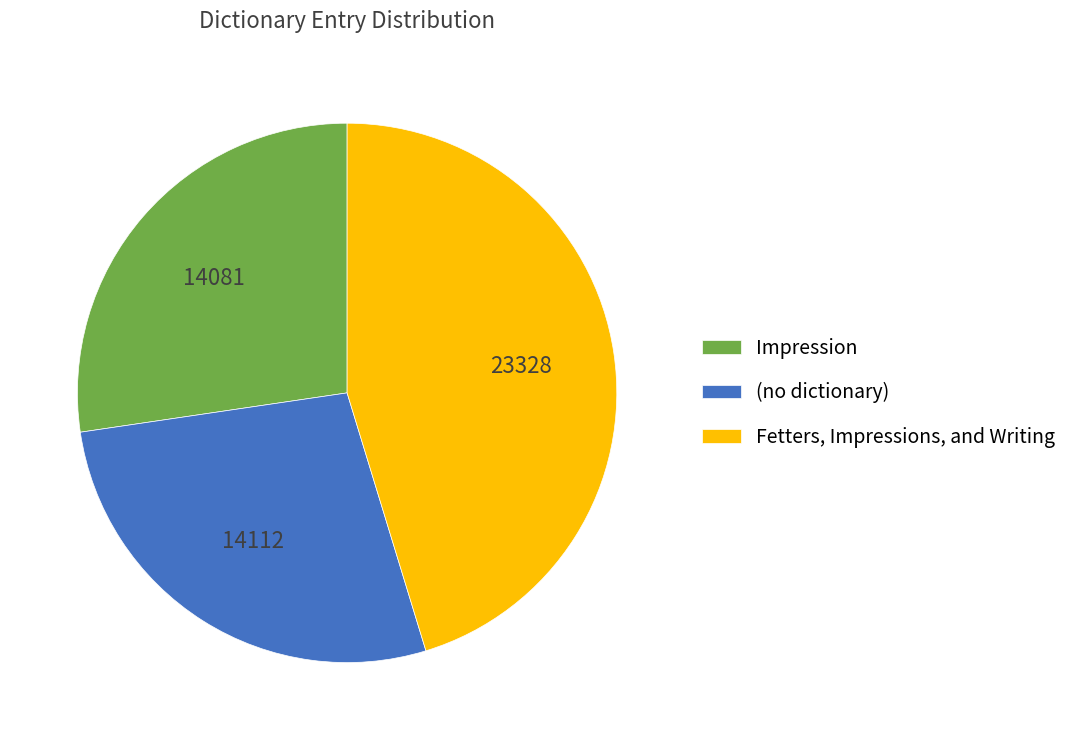

Combined, do Impression and (no dictionary) account for over 50%?

Yes